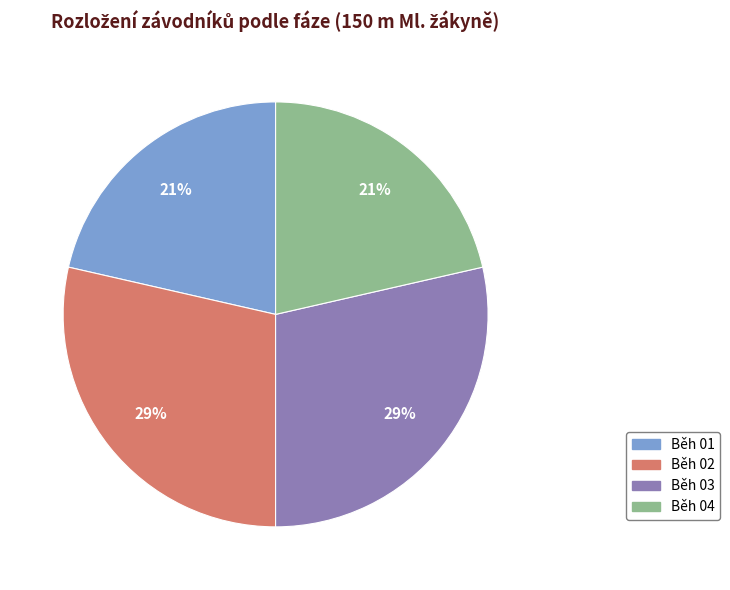

The Běh 02 slice represents 39% of the pie. True or false?

False